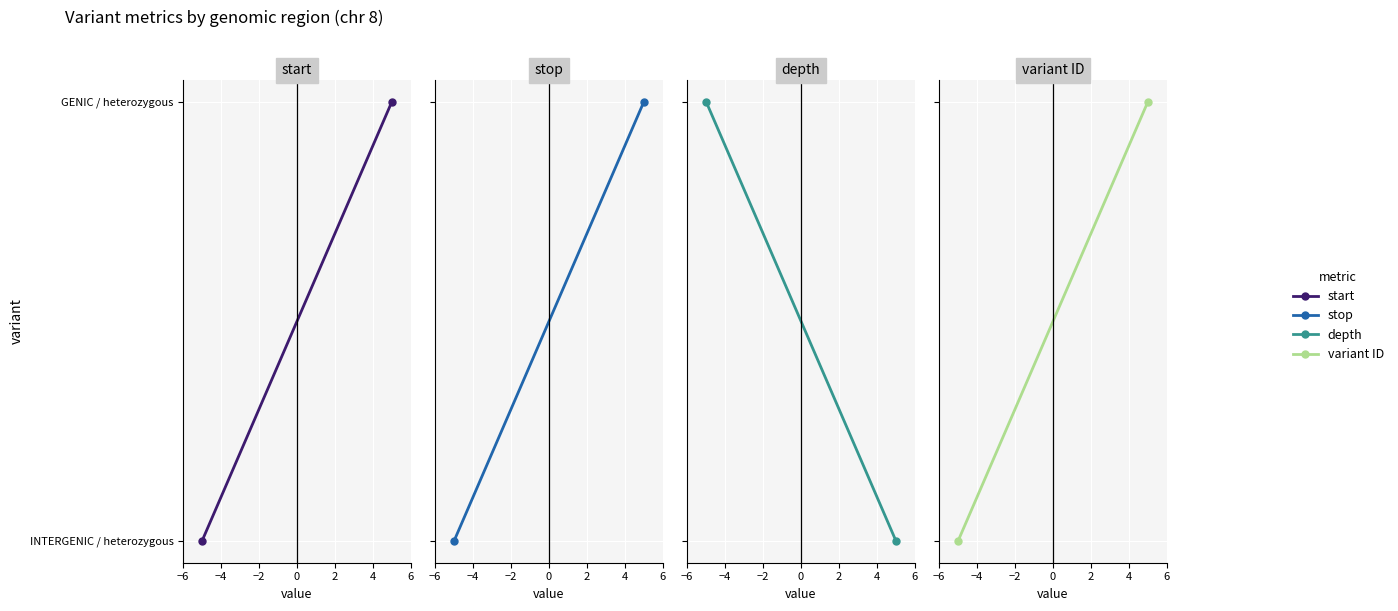

How many positive values does the depth series have?

1